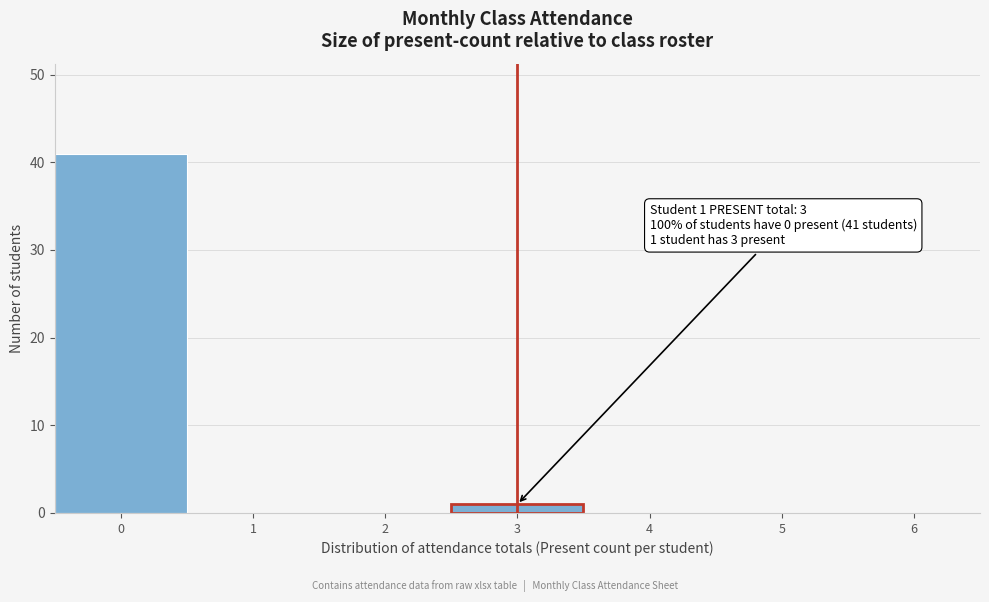

Reading left to right, what are all the values shown in this chart?

0=41	1=0	2=0	3=1	4=0	5=0	6=0